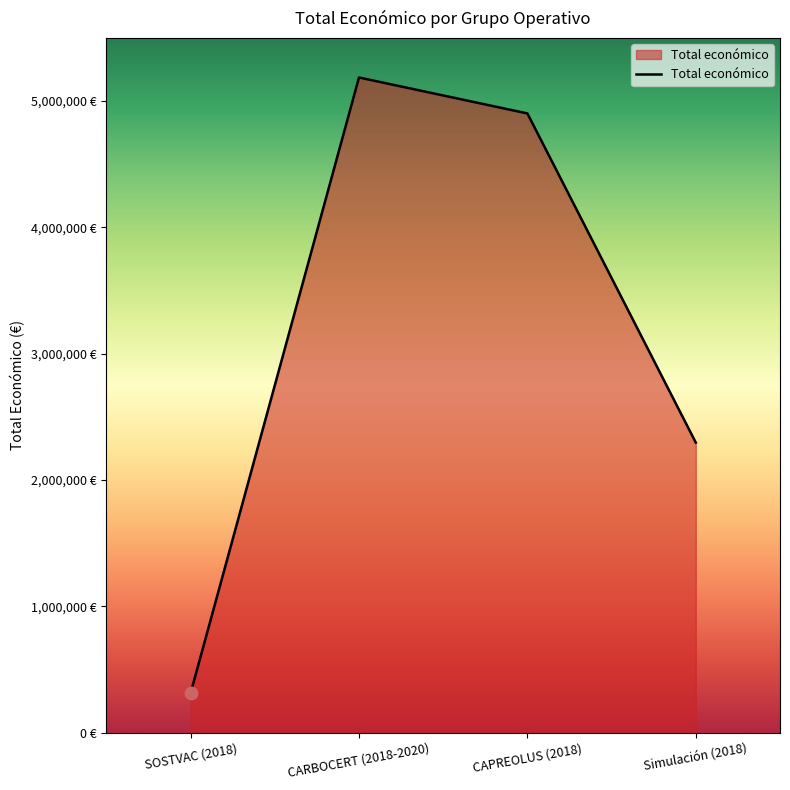

Is this an area chart (filled region under the line)?

Yes